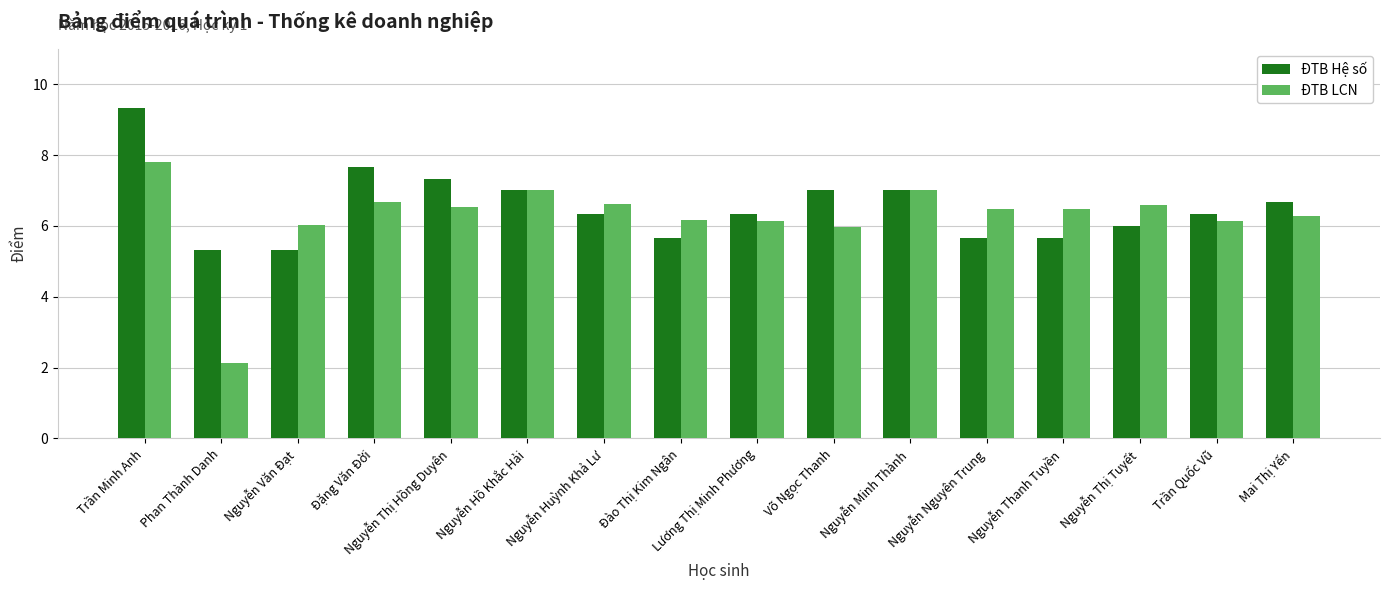

List the series in order of their overall mean, highest first.

ĐTB Hệ số, ĐTB LCN